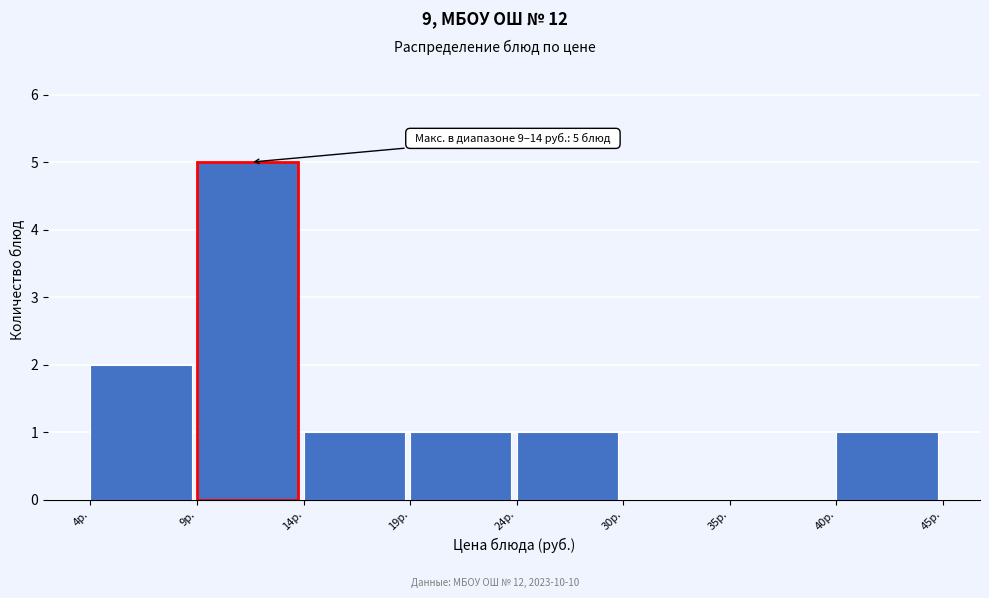

Reading left to right, transcribe all the data shown in this chart.

4р.=2	9р.=5	14р.=1	19р.=1	24р.=1	30р.=0	35р.=0	40р.=1